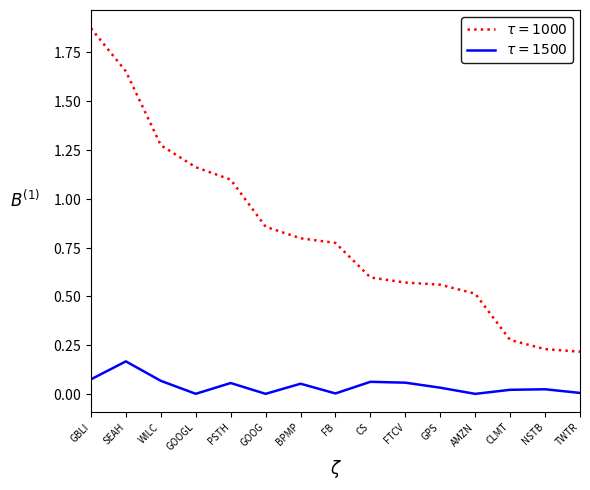

What is the label of the 2nd point from the left?

SEAH